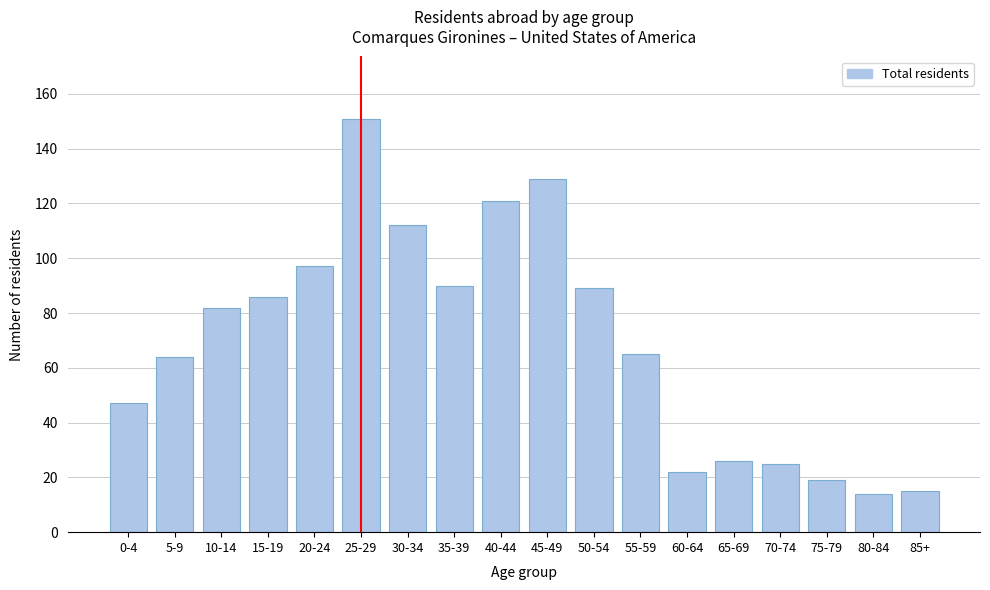

Reading left to right, extract all data points from this chart.

0-4=47	5-9=64	10-14=82	15-19=86	20-24=97	25-29=151	30-34=112	35-39=90	40-44=121	45-49=129	50-54=89	55-59=65	60-64=22	65-69=26	70-74=25	75-79=19	80-84=14	85+=15